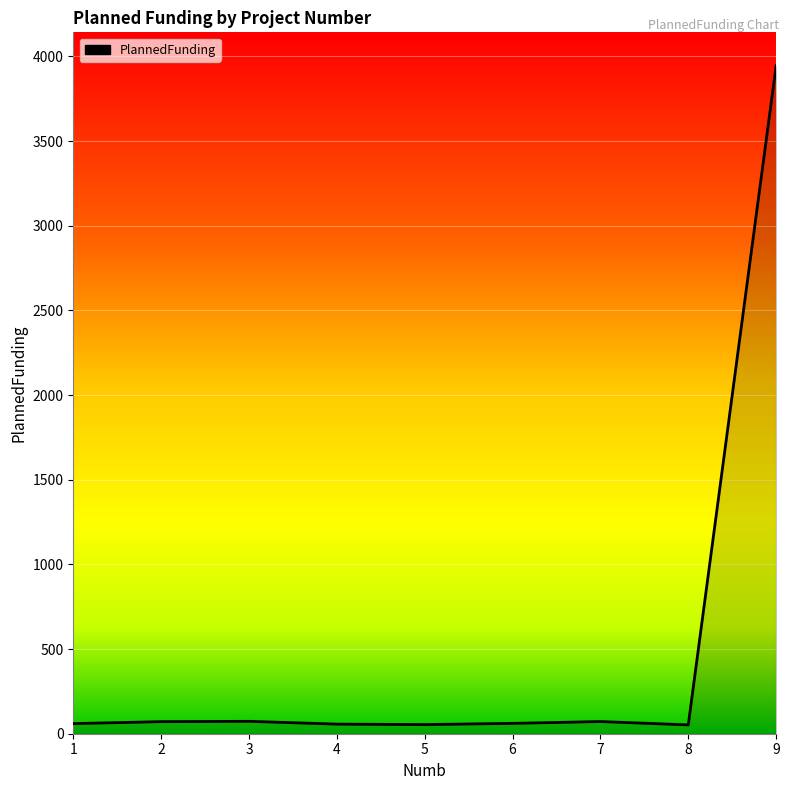

What is the difference between the maximum and minimum values?

3892.9